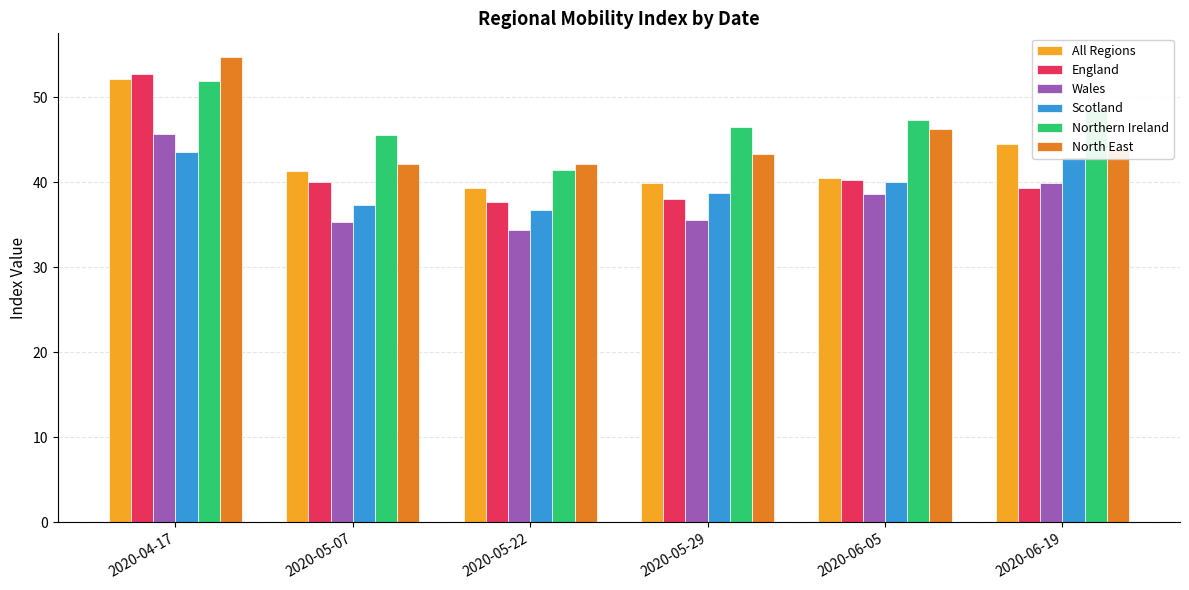

How many data points in Scotland are less than 40?

3